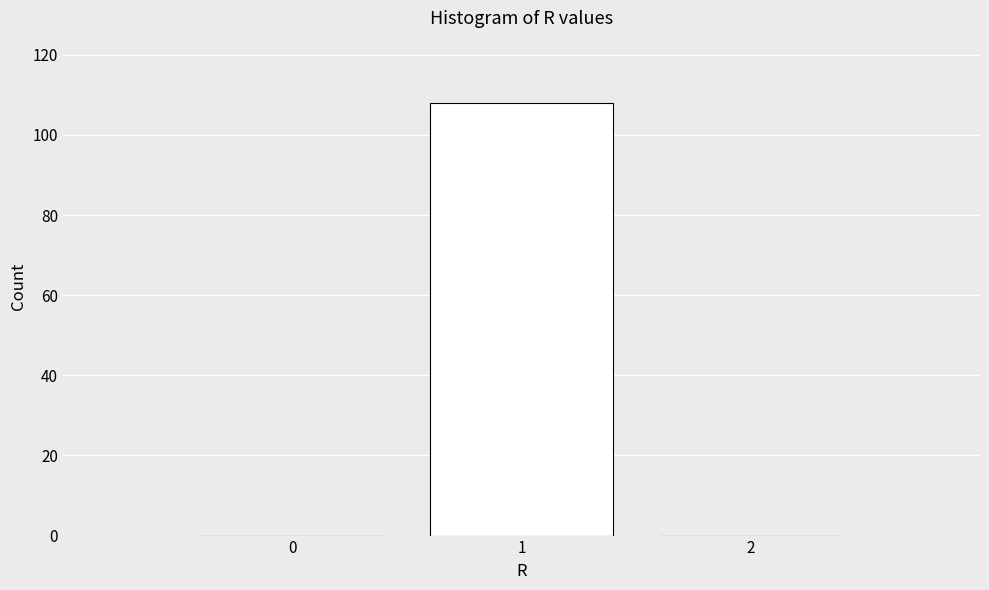

Reading left to right, transcribe all the data shown in this chart.

0=0	1=108	2=0